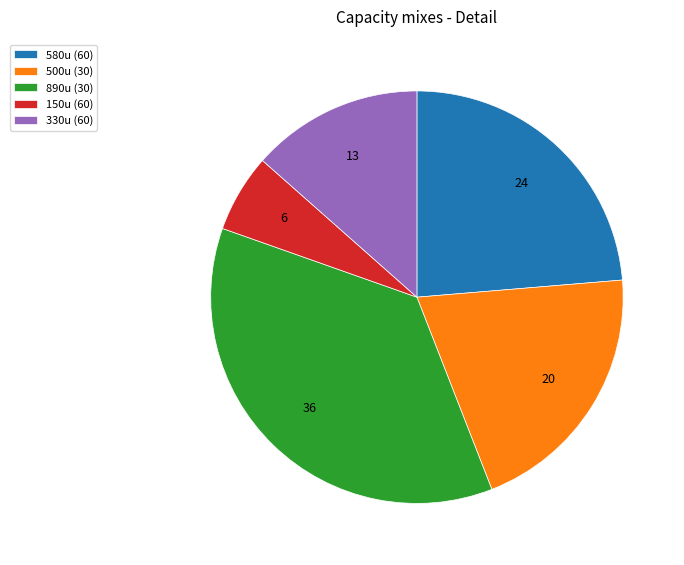

Does any single category account for the majority?

No